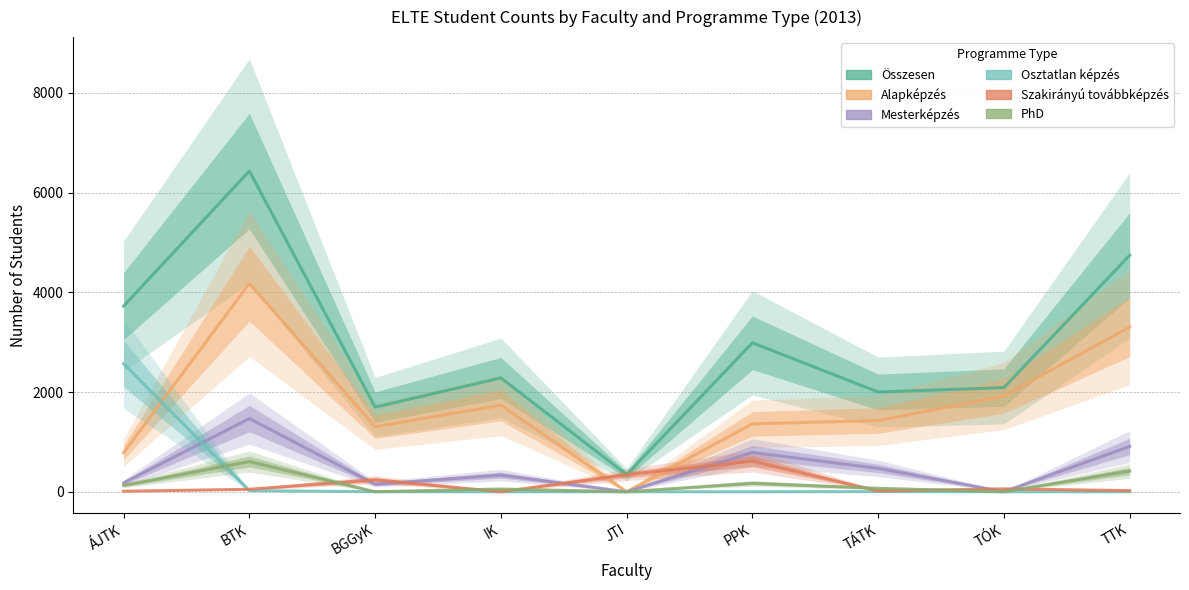

Where does the Szakirányú továbbképzés series first go above 50?

BGGyK